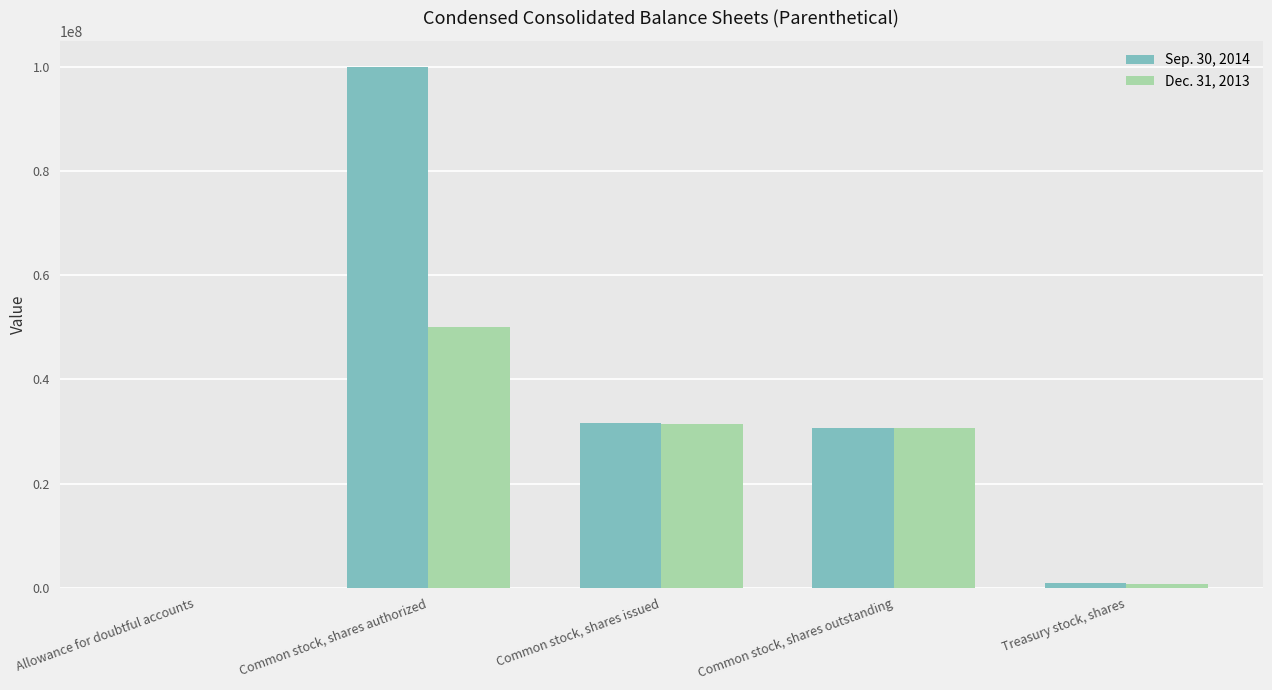

What is the average value of the Sep. 30, 2014 series?

32626360